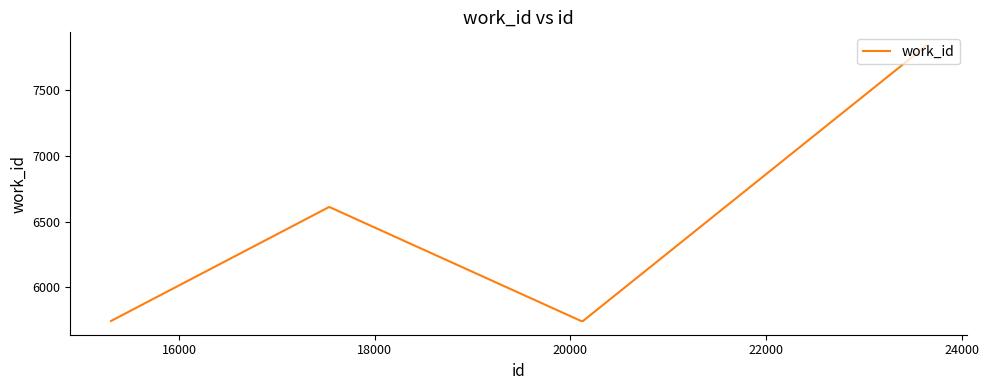

Reading left to right, what are all the values shown in this chart?

5744	6611	6611	6611	5744	5744	5744	5744	7837	7837